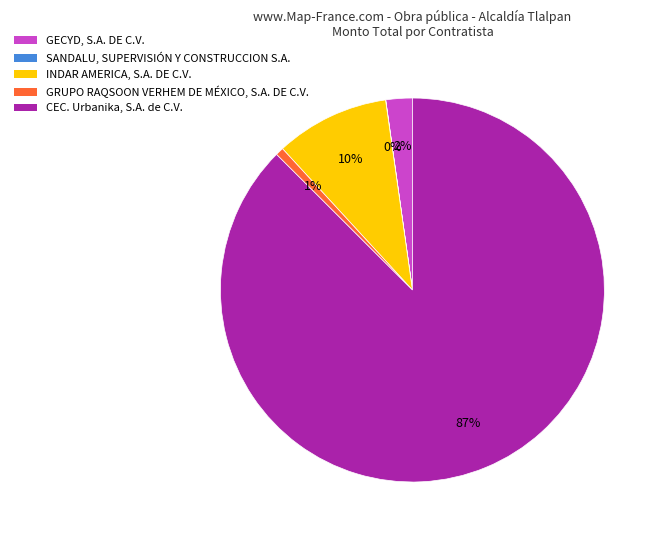

True or false: GECYD, S.A. DE C.V. accounts for 2% of the total.

True